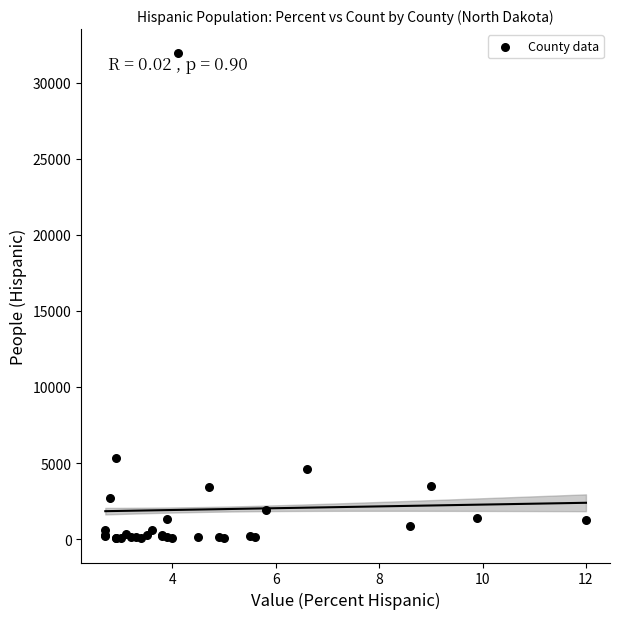

What Y value in the scatter plot is closest to 15990?

5339